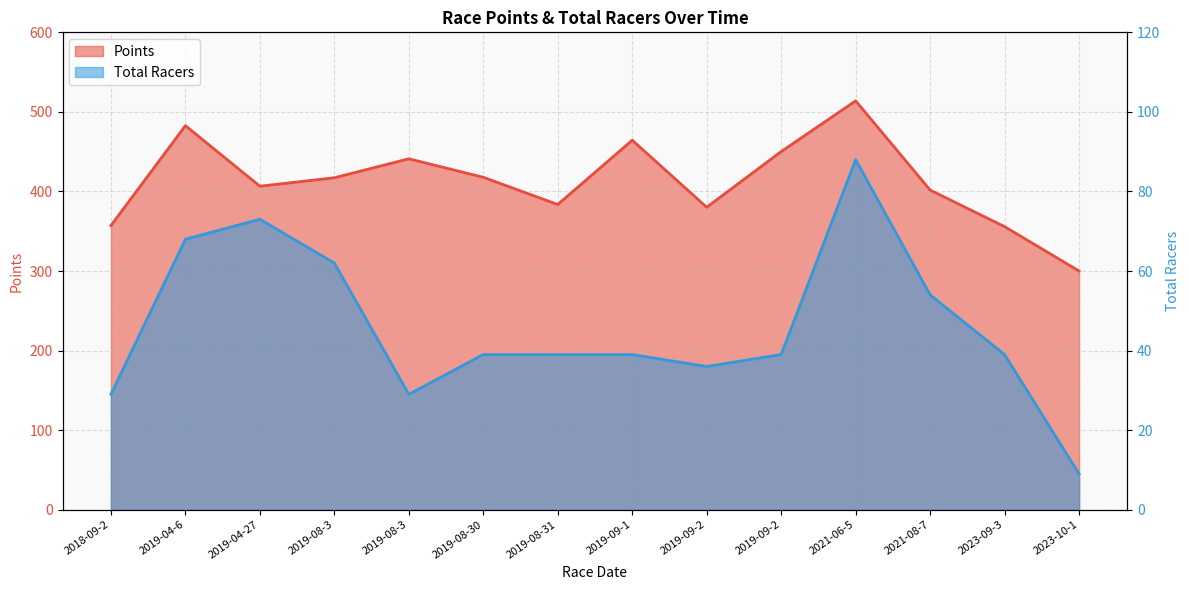

What is the average value of the Total Racers series?

45.9